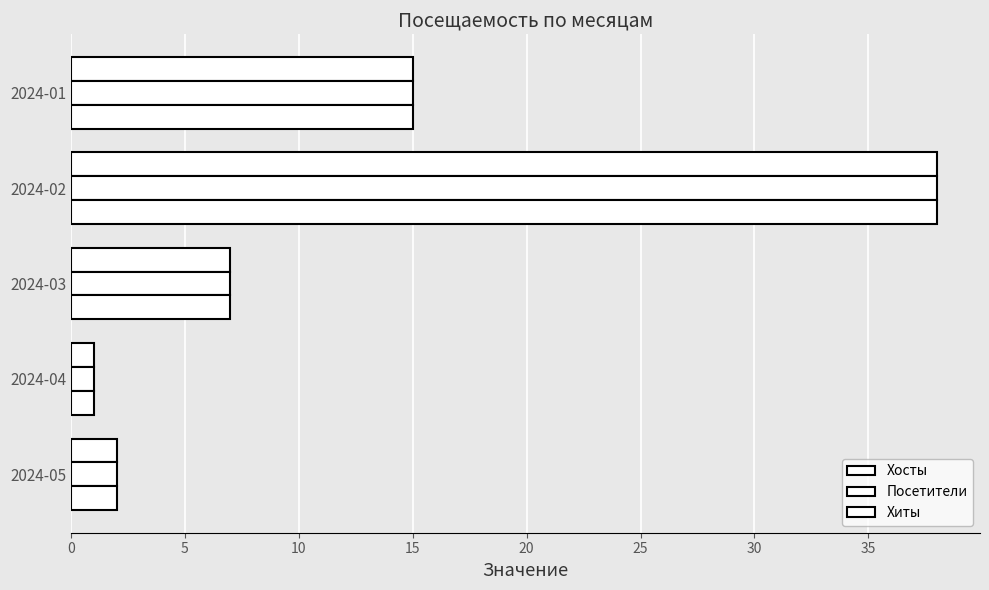

How many data points does each series have?

5